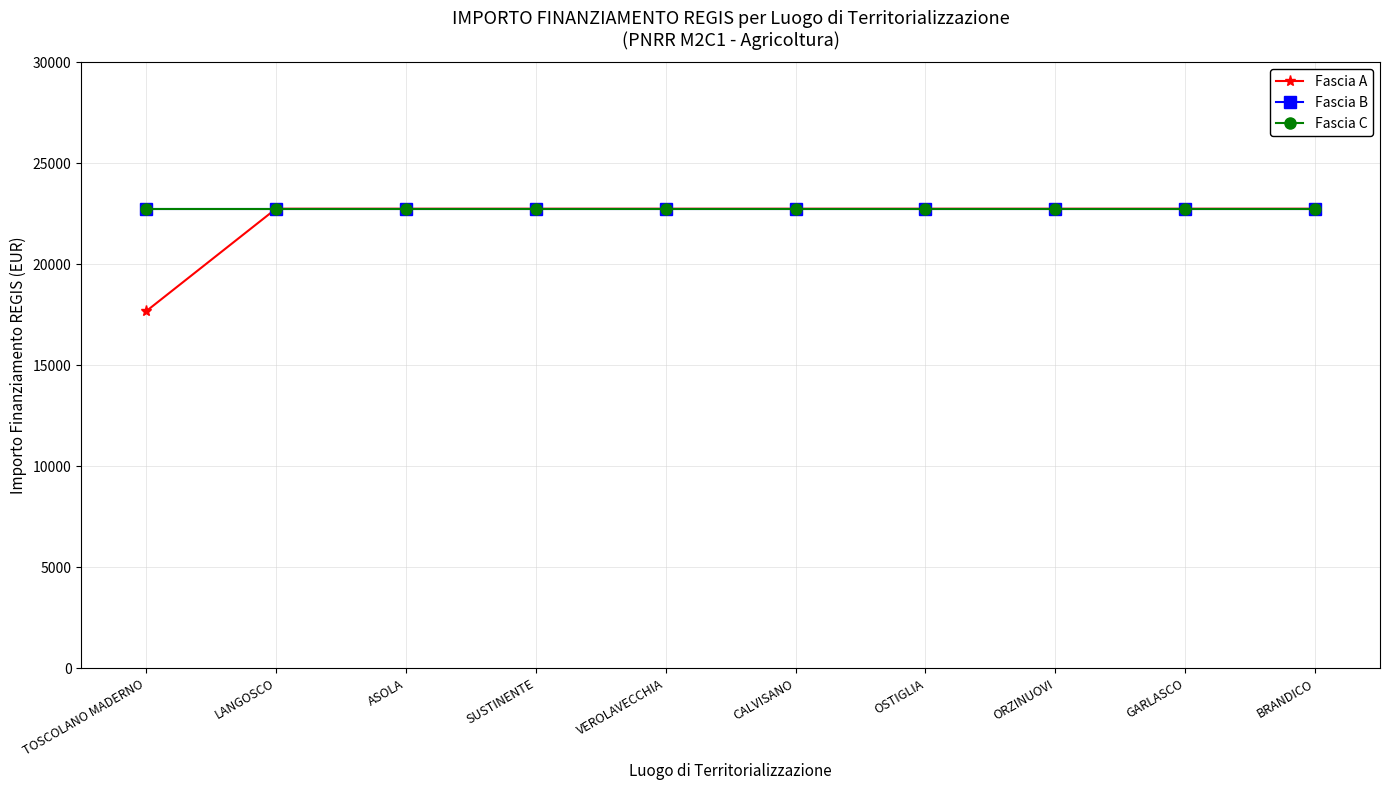

True or false: Fascia B and Fascia C intersect in this chart.

False